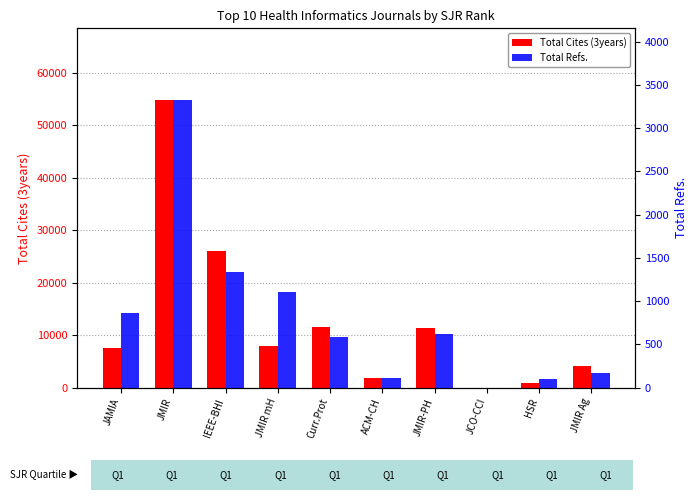

What is the spread (max minus min) of values at JMIR-PH?

10640